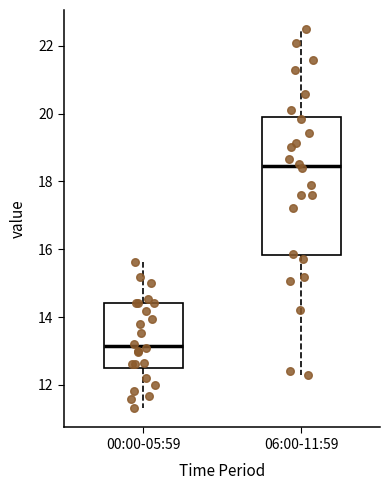

Where is the lower edge of the box for 00:00-05:59 on the y-axis? The values are not printed on the chart, so give them approximately, as read against the axis.

12.6